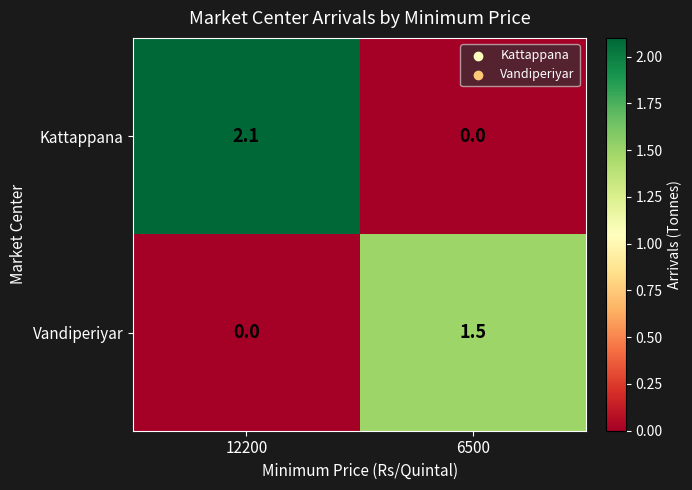

Which series has the widest spread of values?

Kattappana